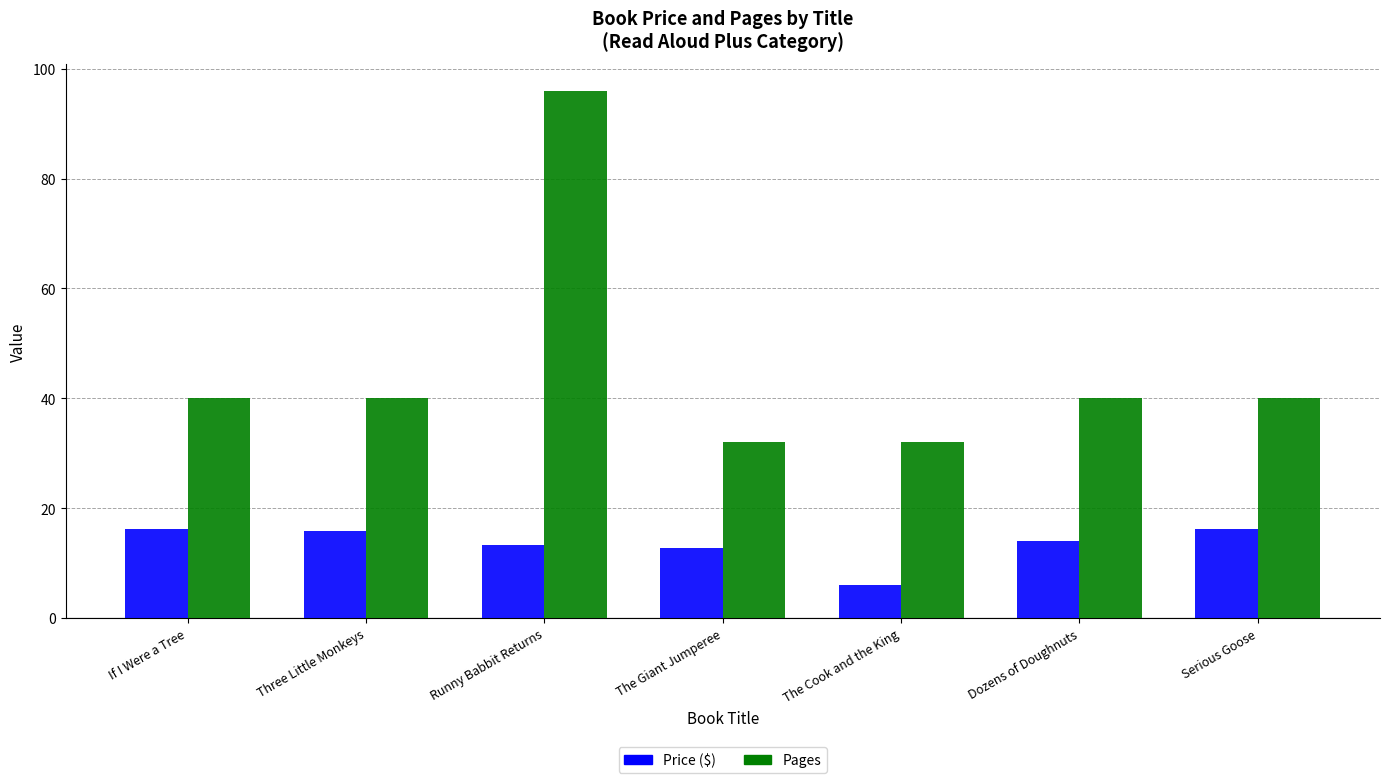

Rank the series by their average value, from lowest to highest.

Price ($), Pages